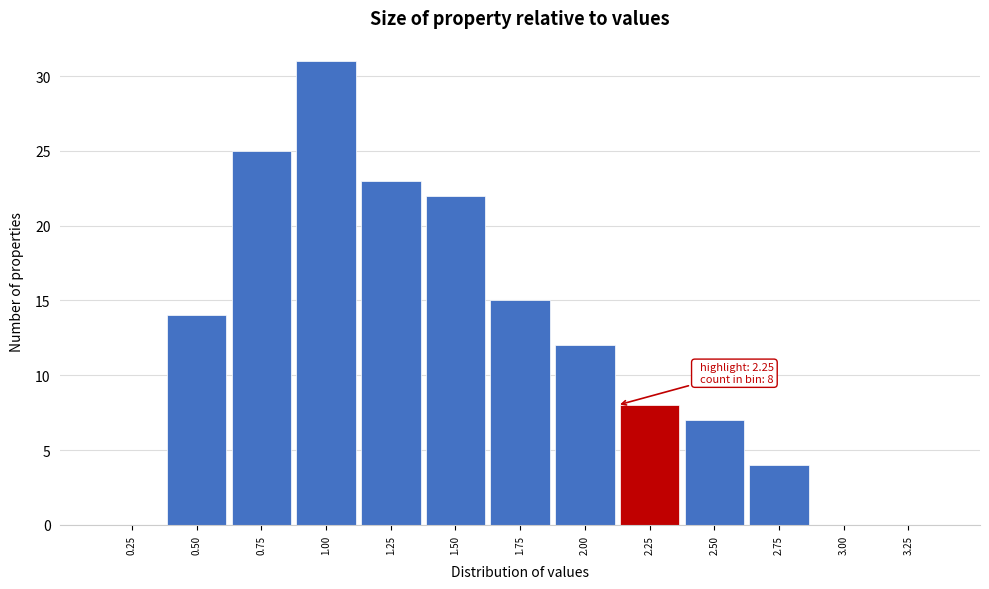

Reading left to right, list all the values displayed in this chart.

0.25=0	0.50=14	0.75=25	1.00=31	1.25=23	1.50=22	1.75=15	2.00=12	2.25=8	2.50=7	2.75=4	3.00=0	3.25=0